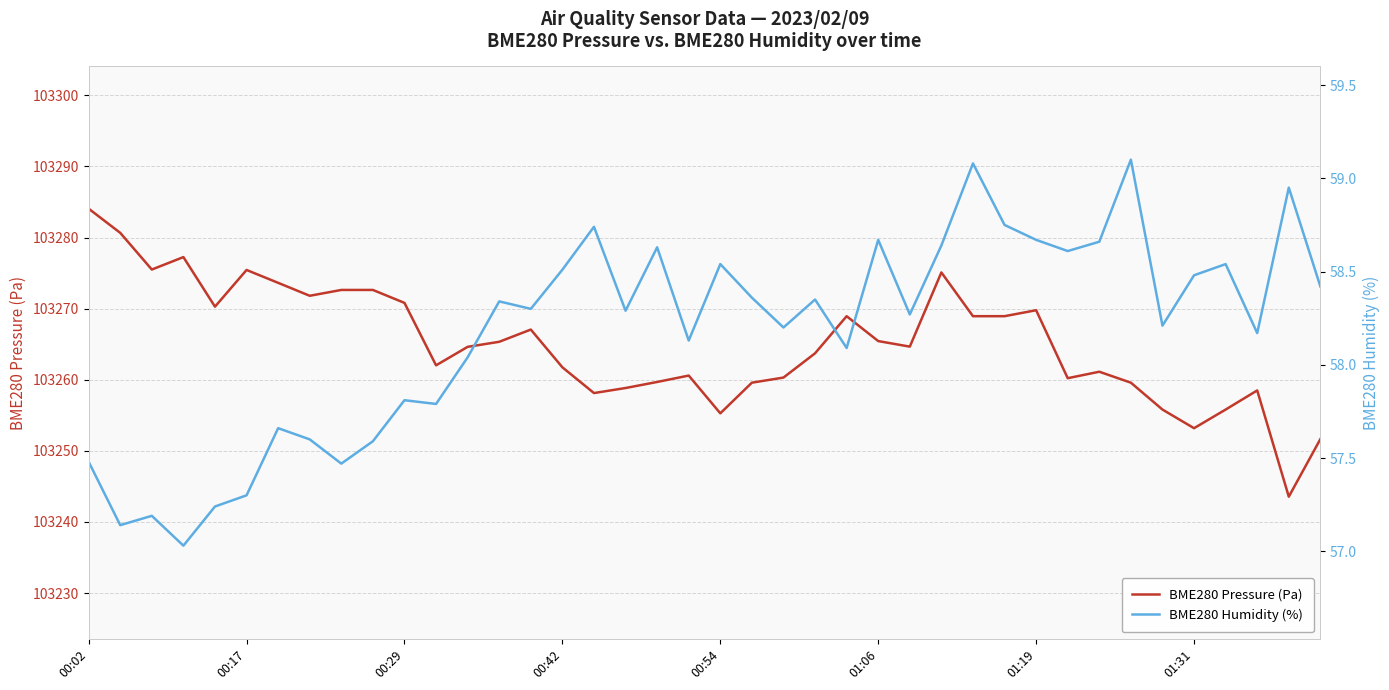

Does the chart display data point markers on the line(s)?

No